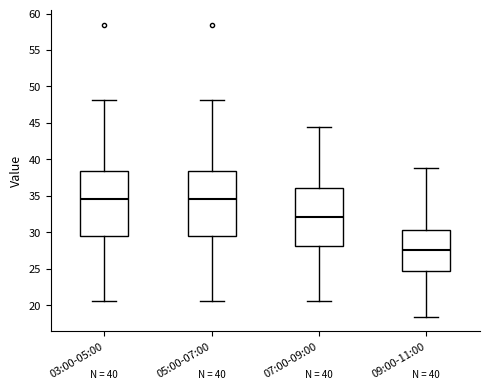

Where does the median line of the box for 05:00-07:00 sit on the y-axis? The values are not printed on the chart, so give them approximately, as read against the axis.

34.5